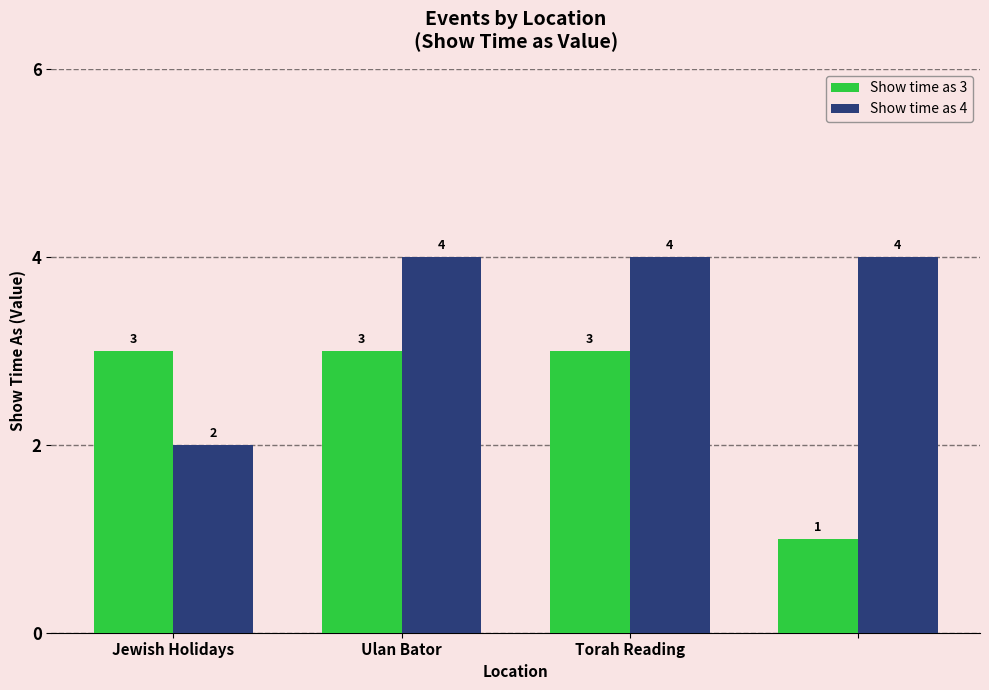

Reading left to right, list all the values displayed in this chart.

Show time as 3: 3	3	3	1
Show time as 4: 2	4	4	4